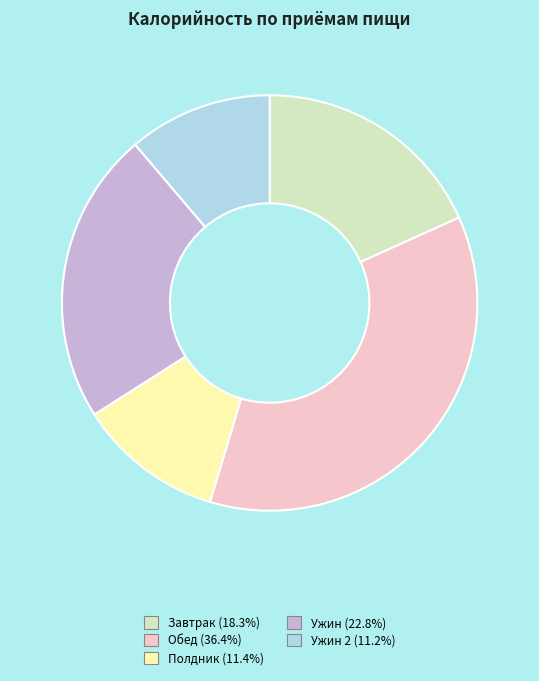

Is there any slice that represents more than half of the pie?

No